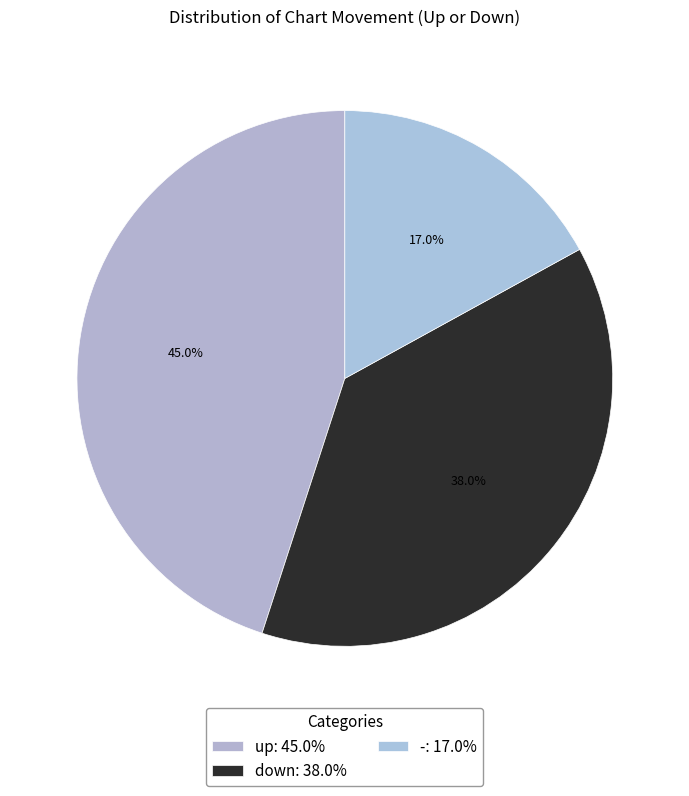

True or false: up accounts for 45% of the total.

True